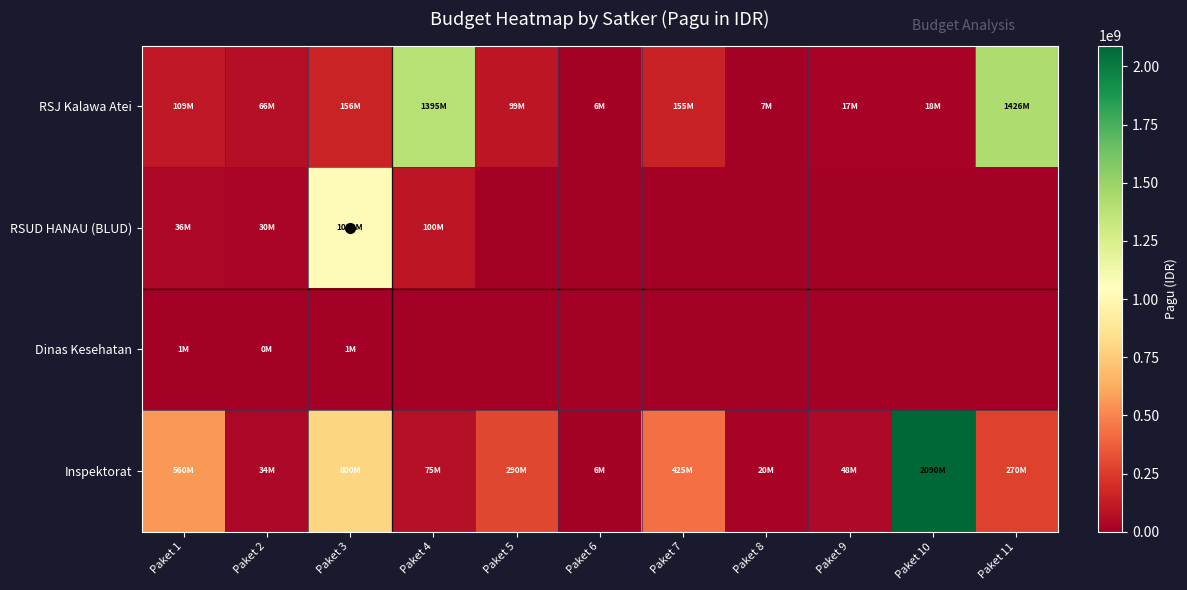

Which has a higher value, Paket 2 or Paket 8?

Paket 2